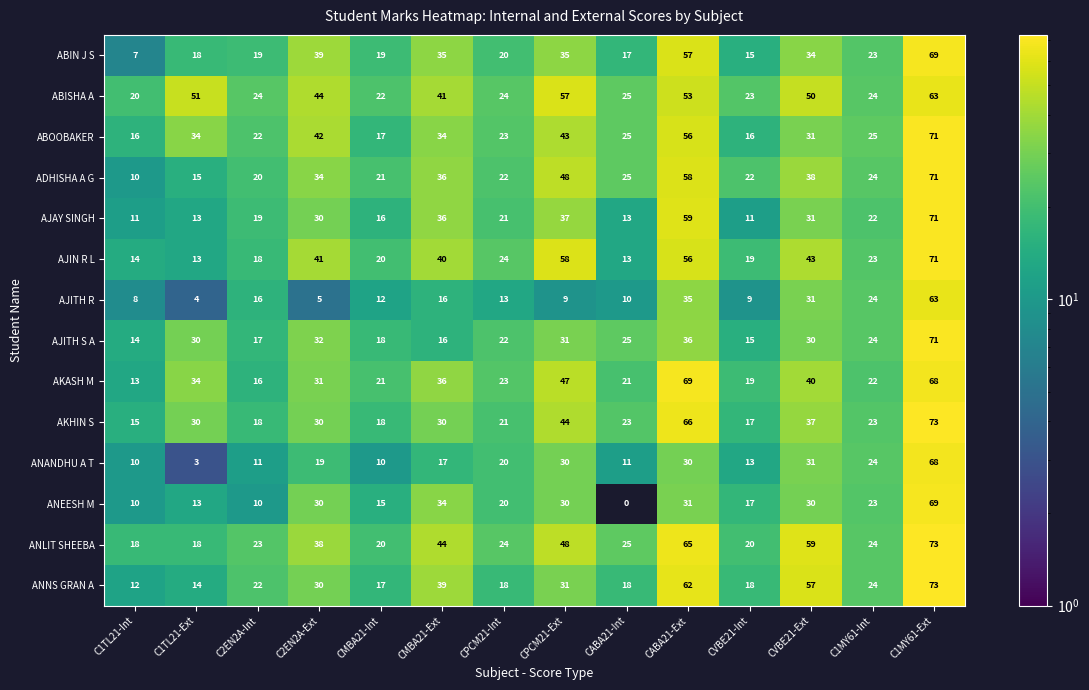

What is the minimum value for AJITH R?

4